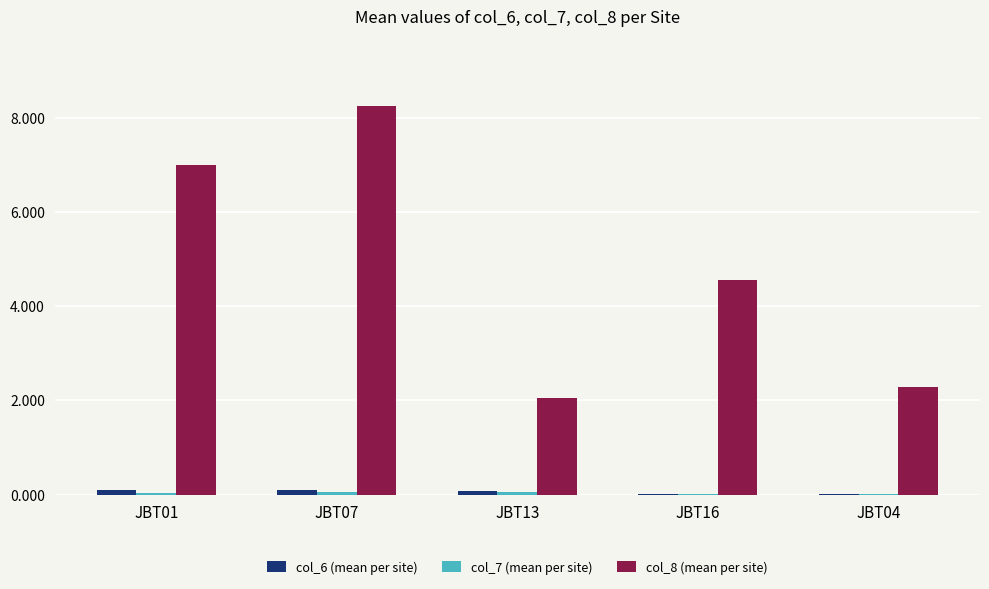

Which label corresponds to the largest value in the chart?

JBT07